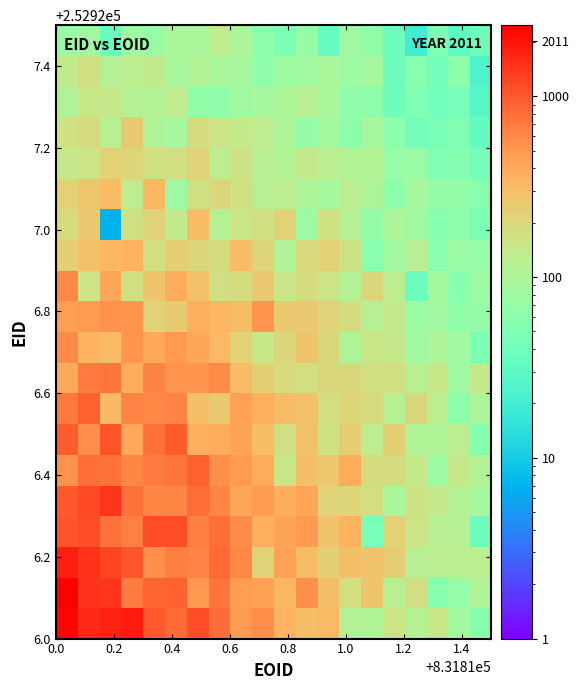

How many categories are shown in the chart?

20